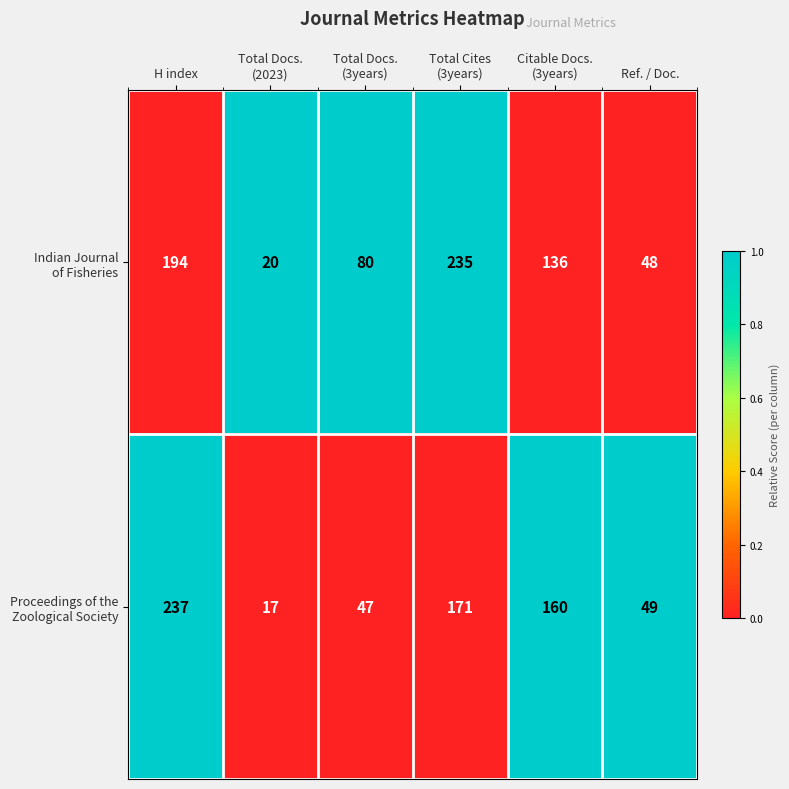

What is the spread (max minus min) of values at H index?

43